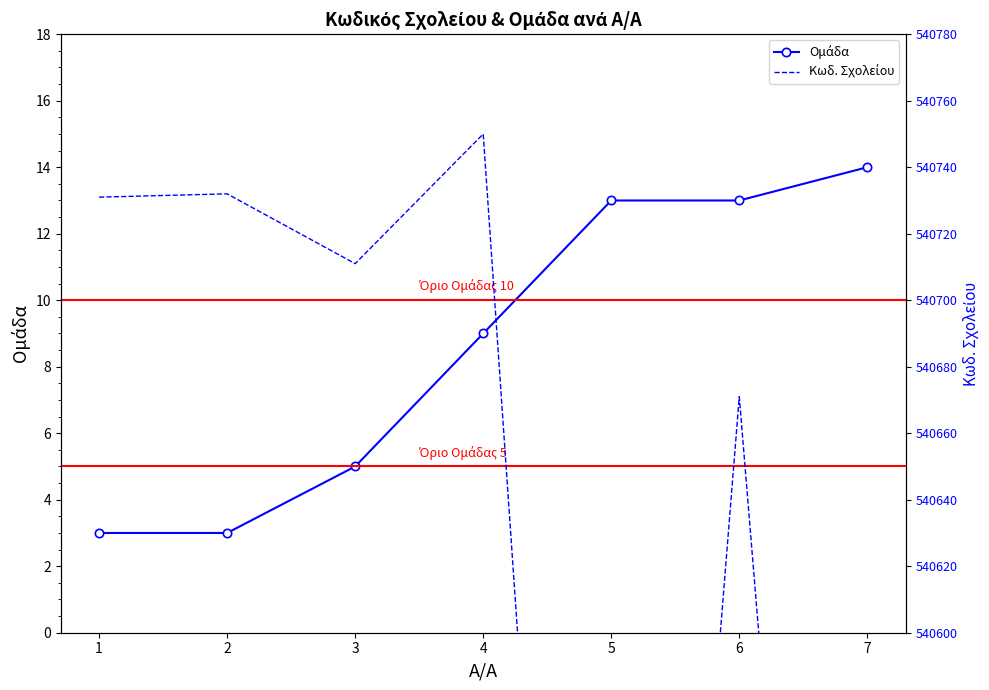

Which category has the lowest value in the Ομάδα series?

1